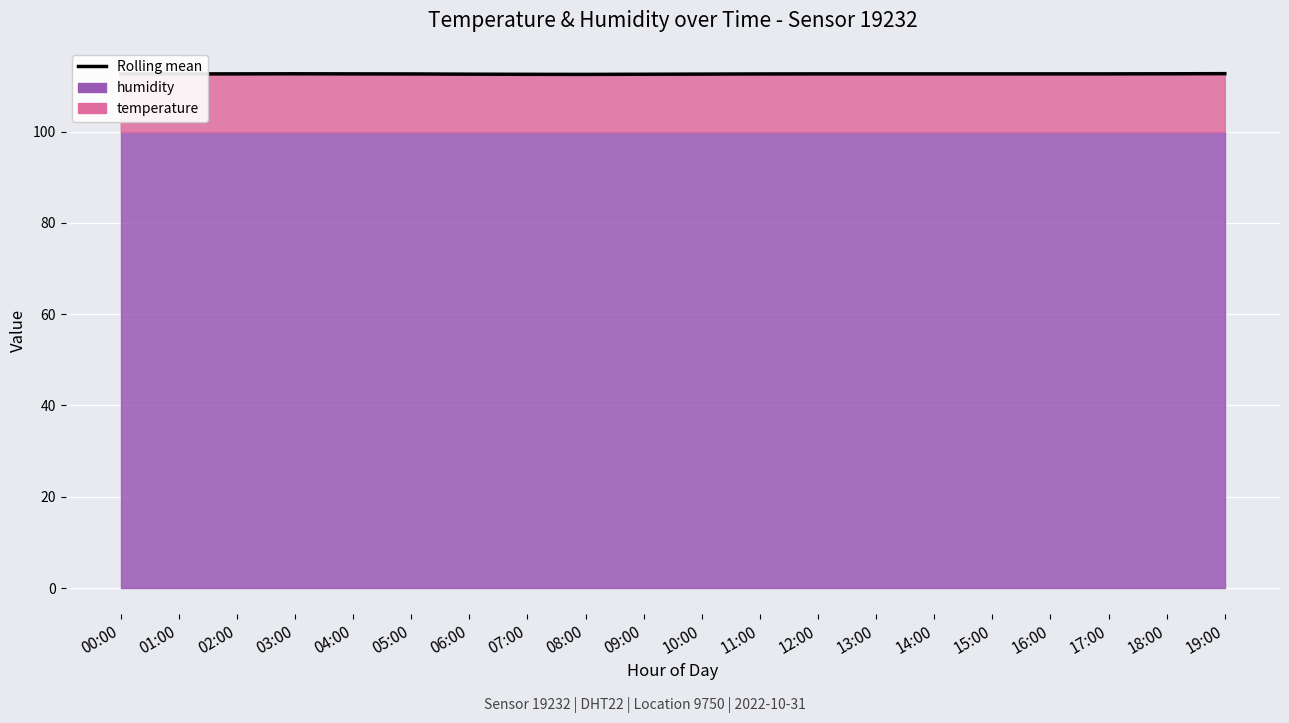

At which label is the value closest to 112?

08:00